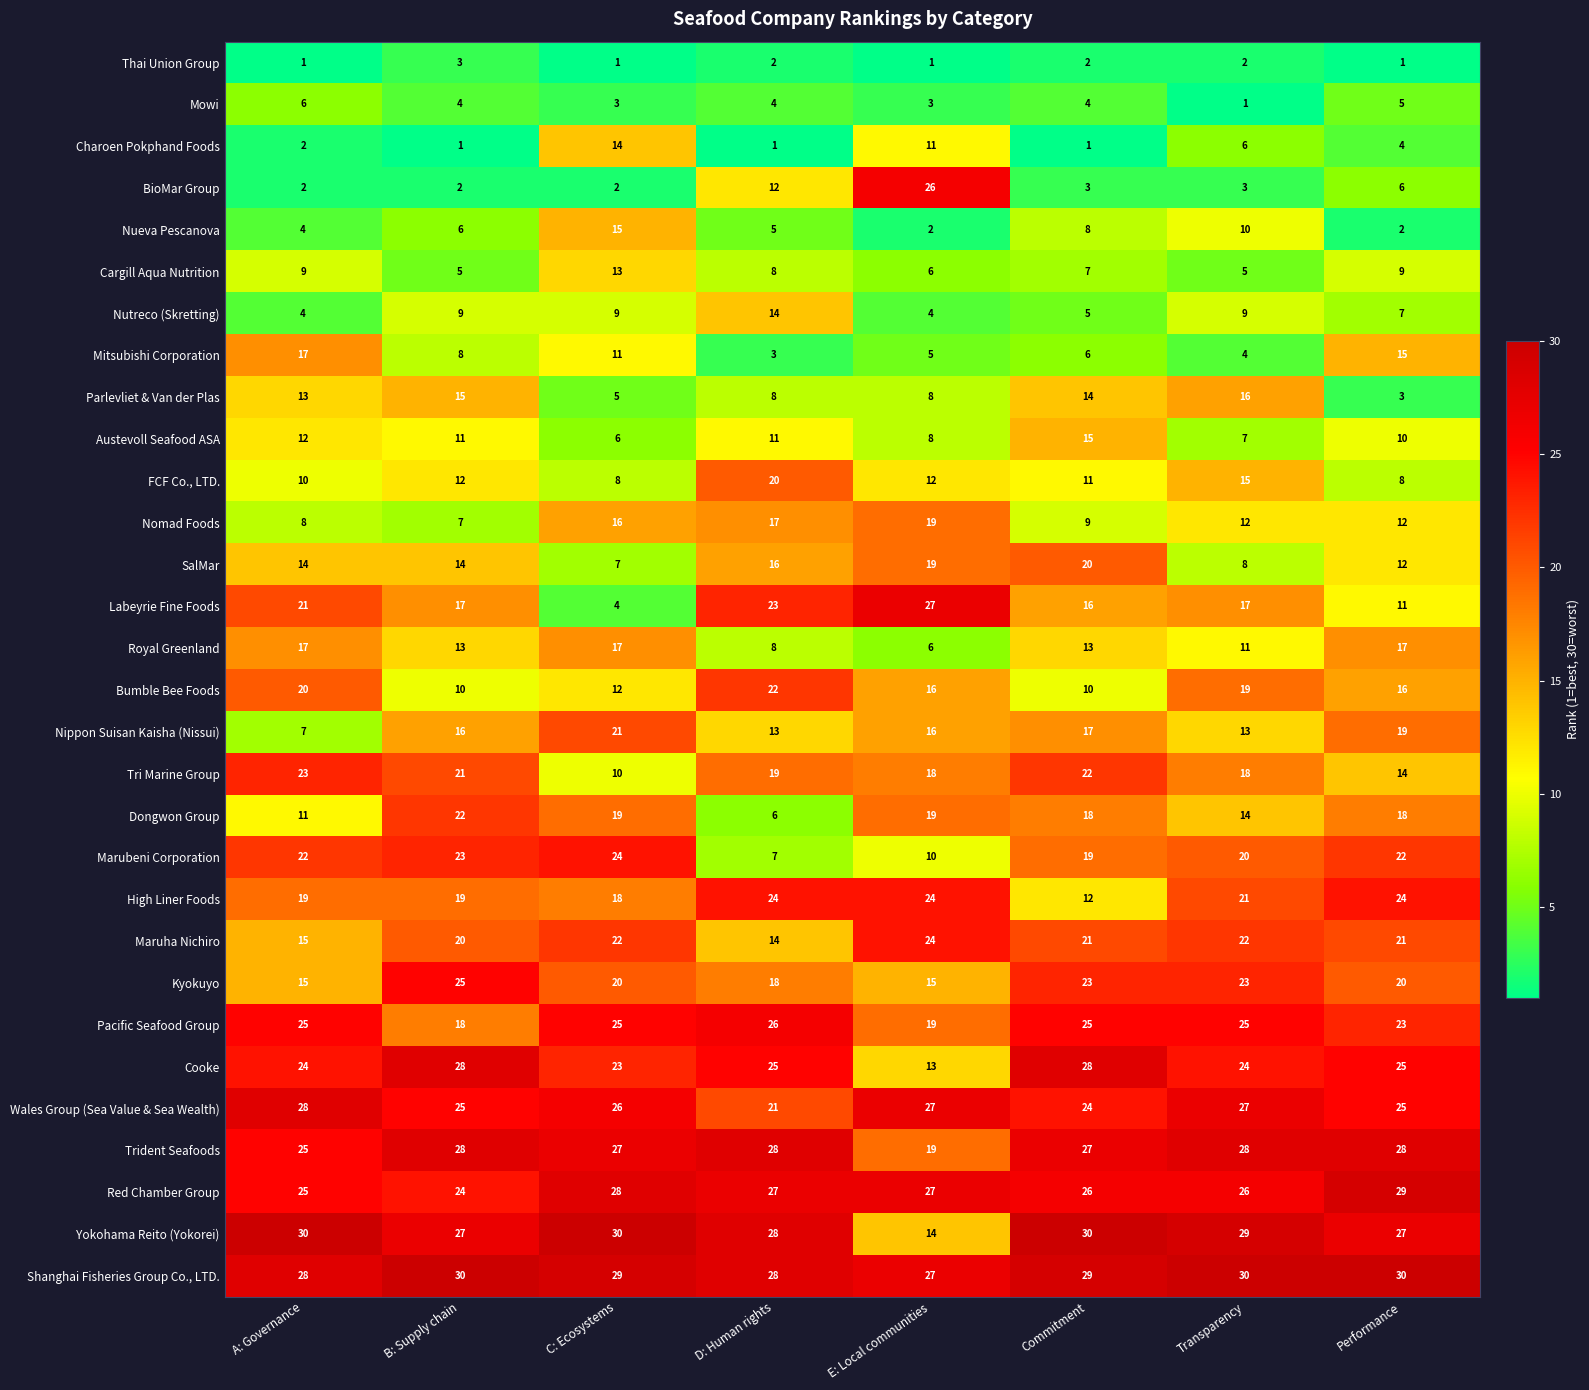

Which category has the highest value in the Nueva Pescanova series?

C: Ecosystems